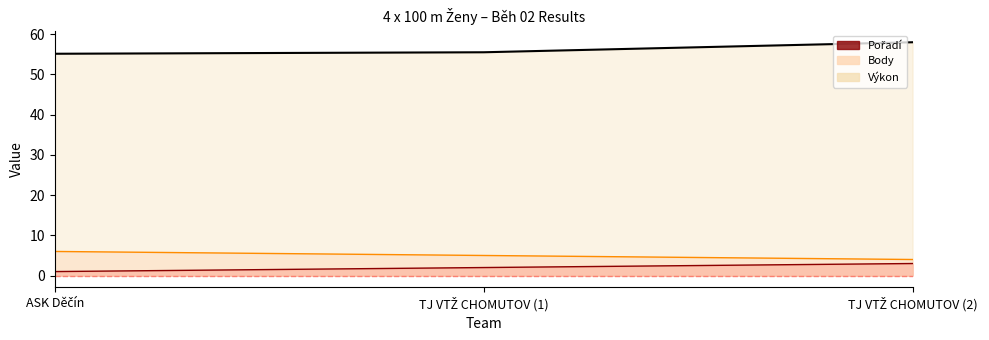

What is the label of the 3rd point from the left?

TJ VTŽ CHOMUTOV (2)